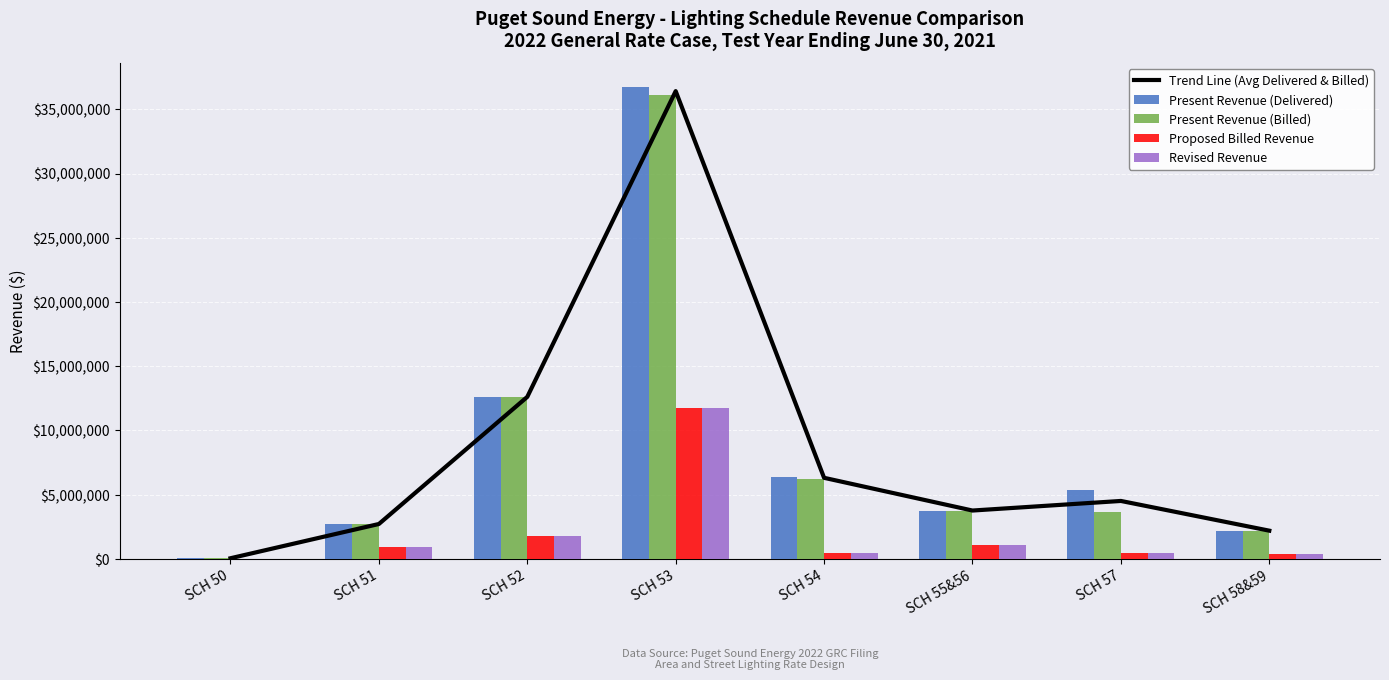

What is the spread (max minus min) of values at SCH 55&56?

2695844.0